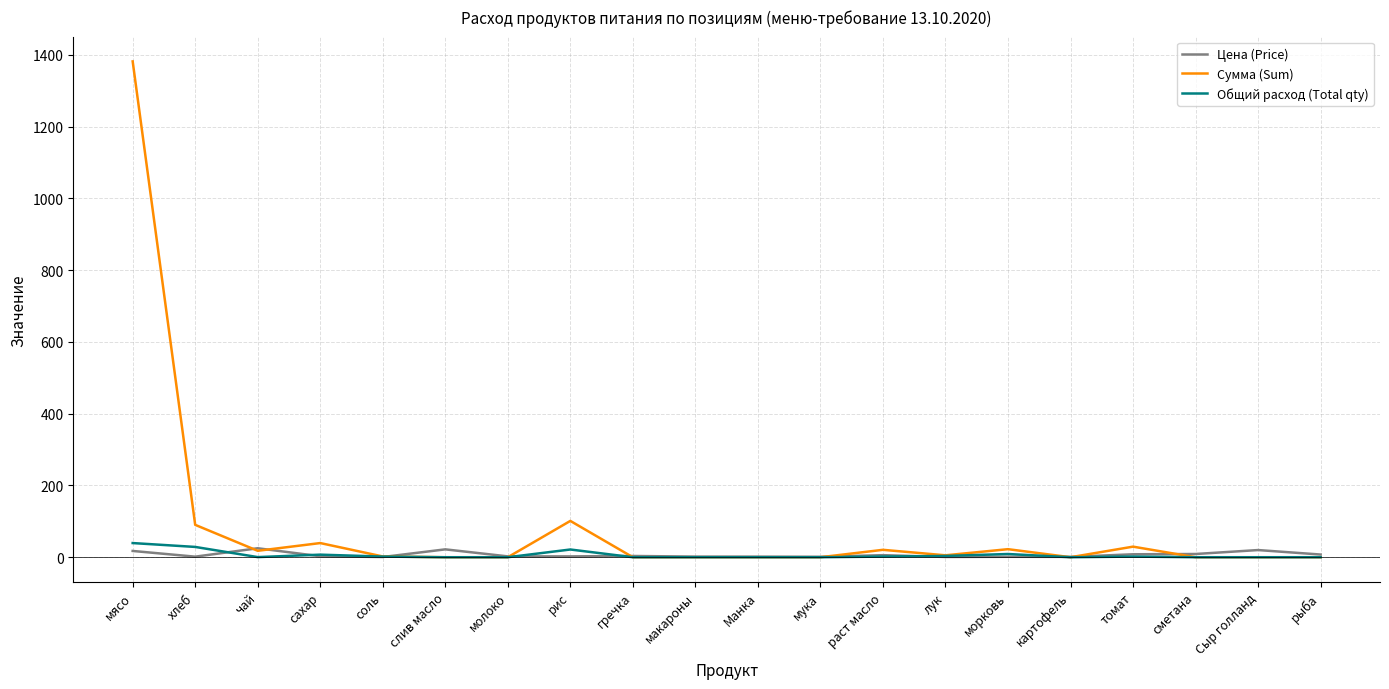

True or false: Сумма (Sum) has a value of -803.8 at слив масло.

False